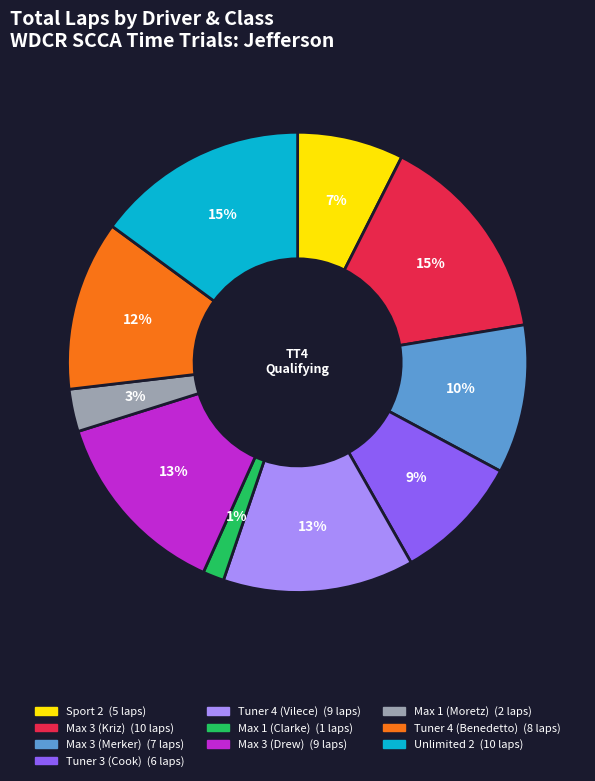

How many segments does this pie chart have?

10